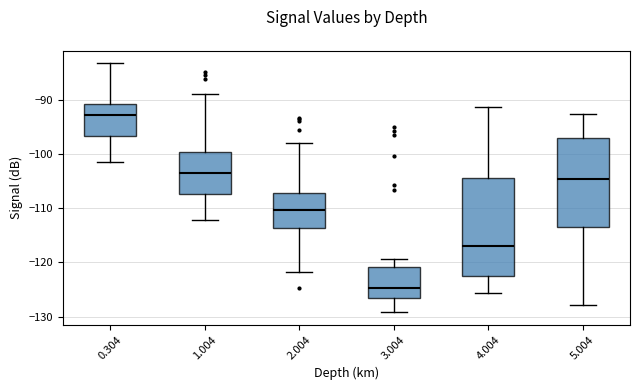

Comparing the boxes themselves (not the whiskers), which one is the tallest?

4.004